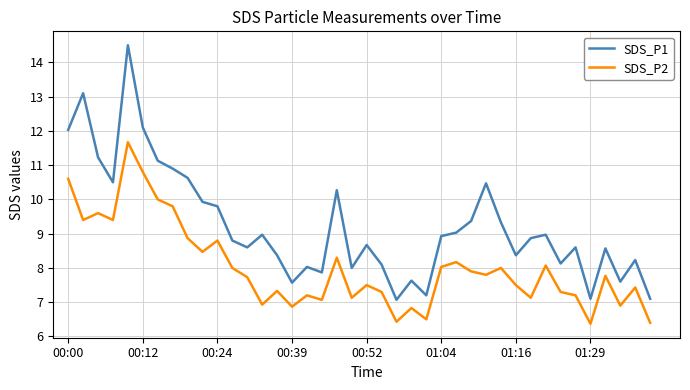

Reading left to right, what are all the values shown in this chart?

SDS_P1: 12.0	13.1	11.2	10.5	14.5	12.1	11.1	10.9	10.6	9.9	9.8	8.8	8.6	9.0	8.4	7.6	8.0	7.9	10.3	8.0	8.7	8.1	7.1	7.6	7.2	8.9	9.0	9.4	10.5	9.3	8.4	8.9	9.0	8.1	8.6	7.1	8.6	7.6	8.2	7.1
SDS_P2: 10.6	9.4	9.6	9.4	11.7	10.8	10.0	9.8	8.9	8.5	8.8	8.0	7.7	6.9	7.3	6.9	7.2	7.1	8.3	7.1	7.5	7.3	6.4	6.8	6.5	8.0	8.2	7.9	7.8	8.0	7.5	7.1	8.1	7.3	7.2	6.4	7.8	6.9	7.4	6.4